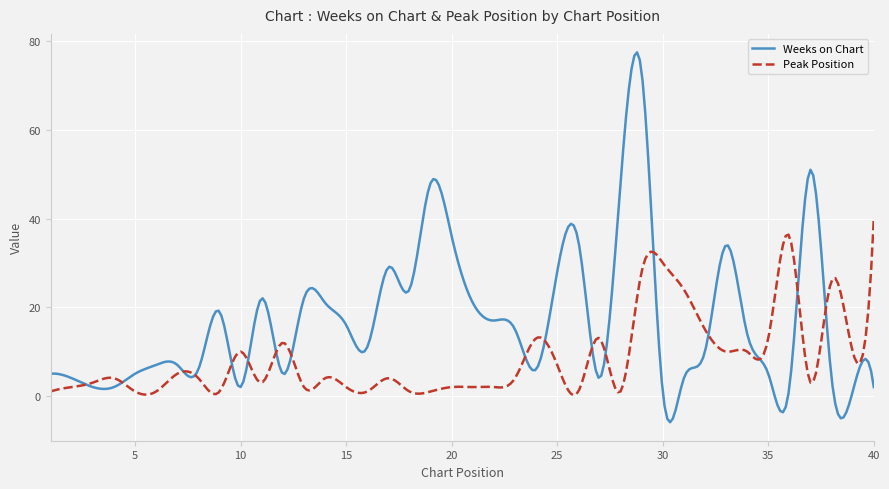

Which series has the largest range (max minus min)?

Weeks on Chart